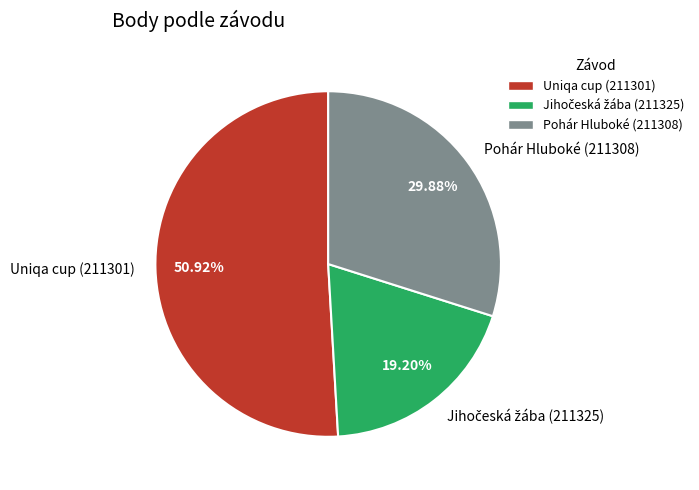

Is there any slice that represents more than half of the pie?

Yes